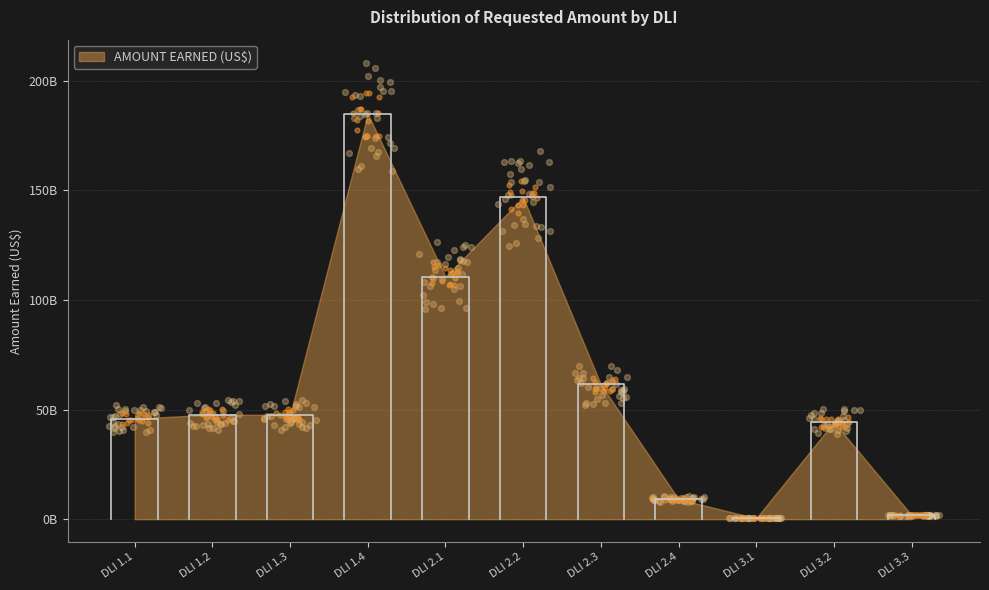

Approximately how many times larger is the value at DLI 2.2 compared to DLI 2.1?

1.3